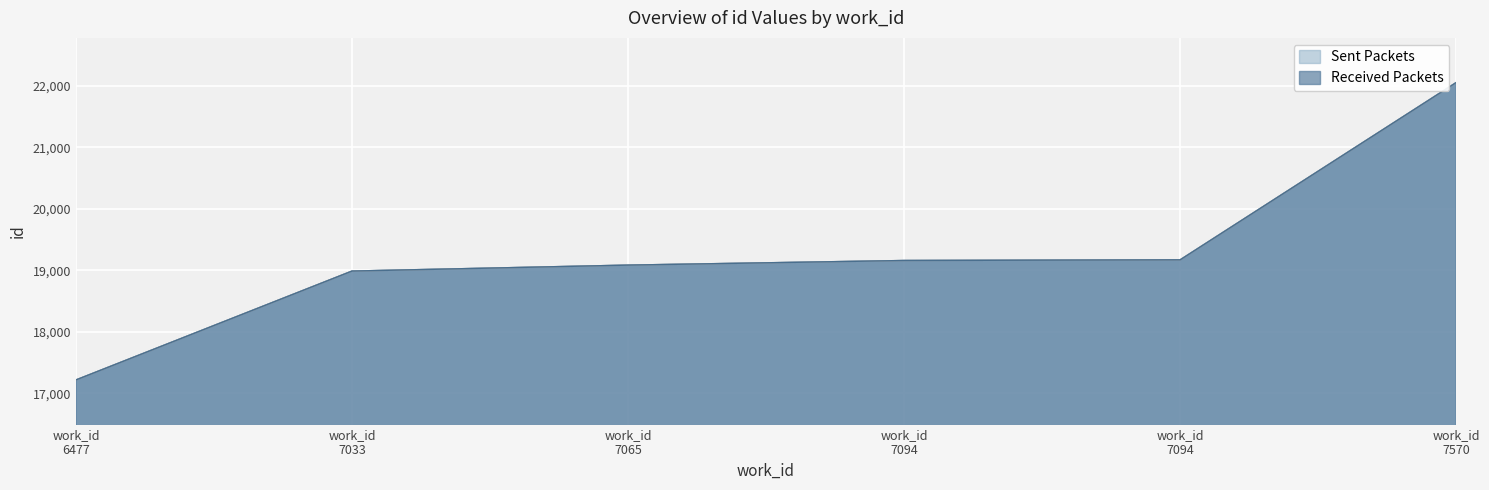

Which series has the largest range (max minus min)?

Sent Packets